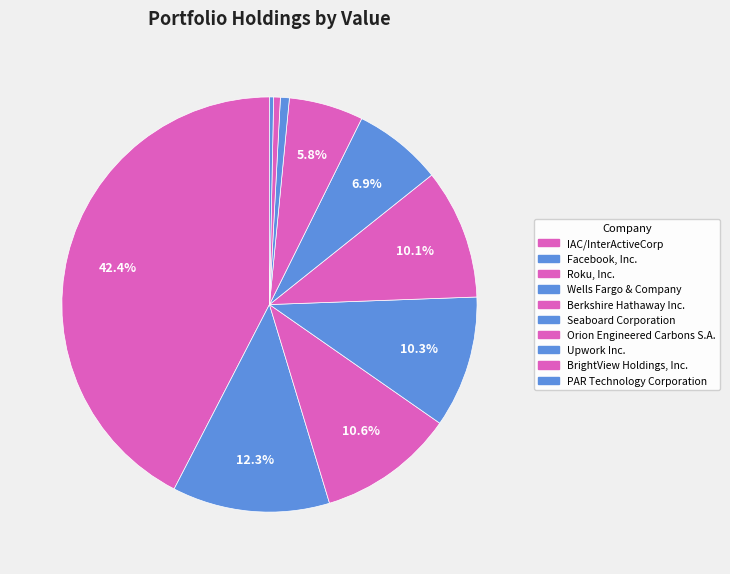

How many slices are in this pie chart?

10